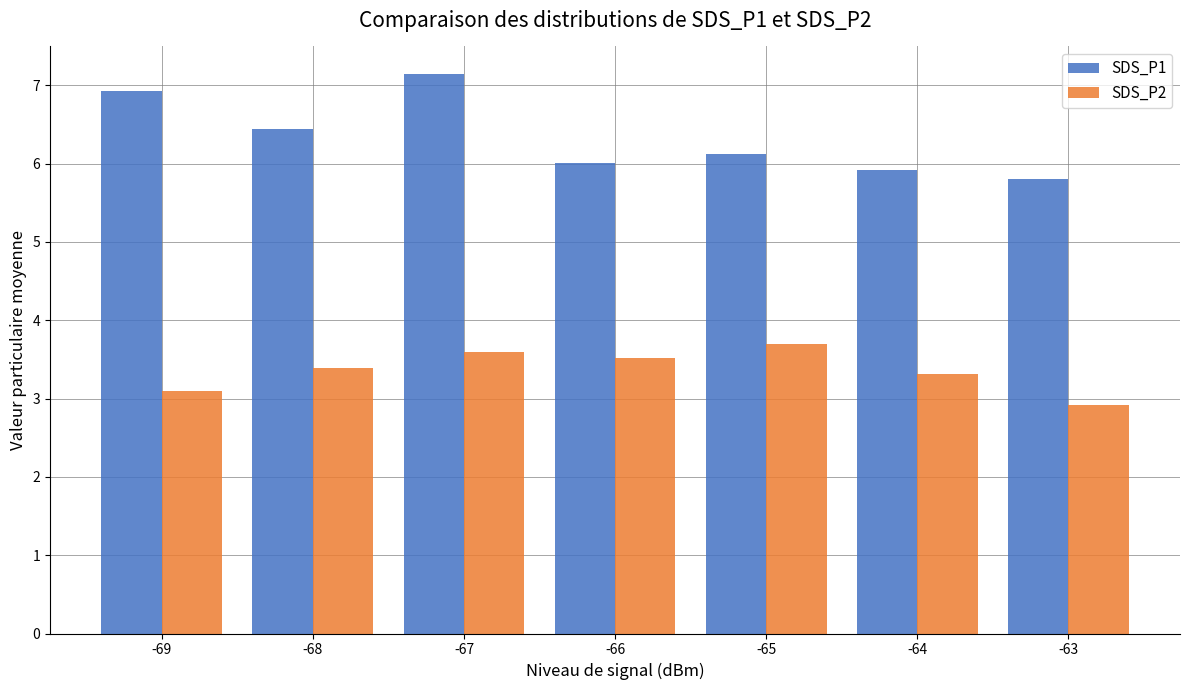

Which series has the widest spread of values?

SDS_P1